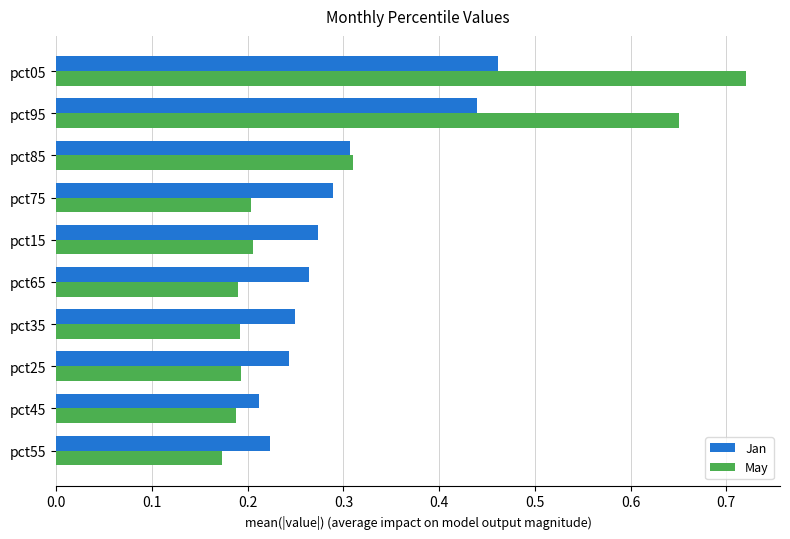

How many Jan values are between 0 and 1?

10